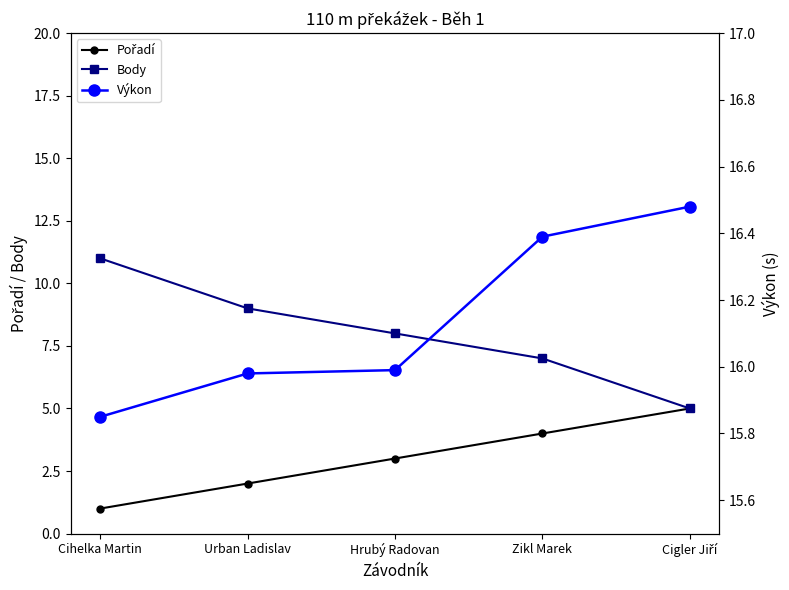

What is the difference between the Pořadí values at Zikl Marek and Hrubý Radovan?

1.0